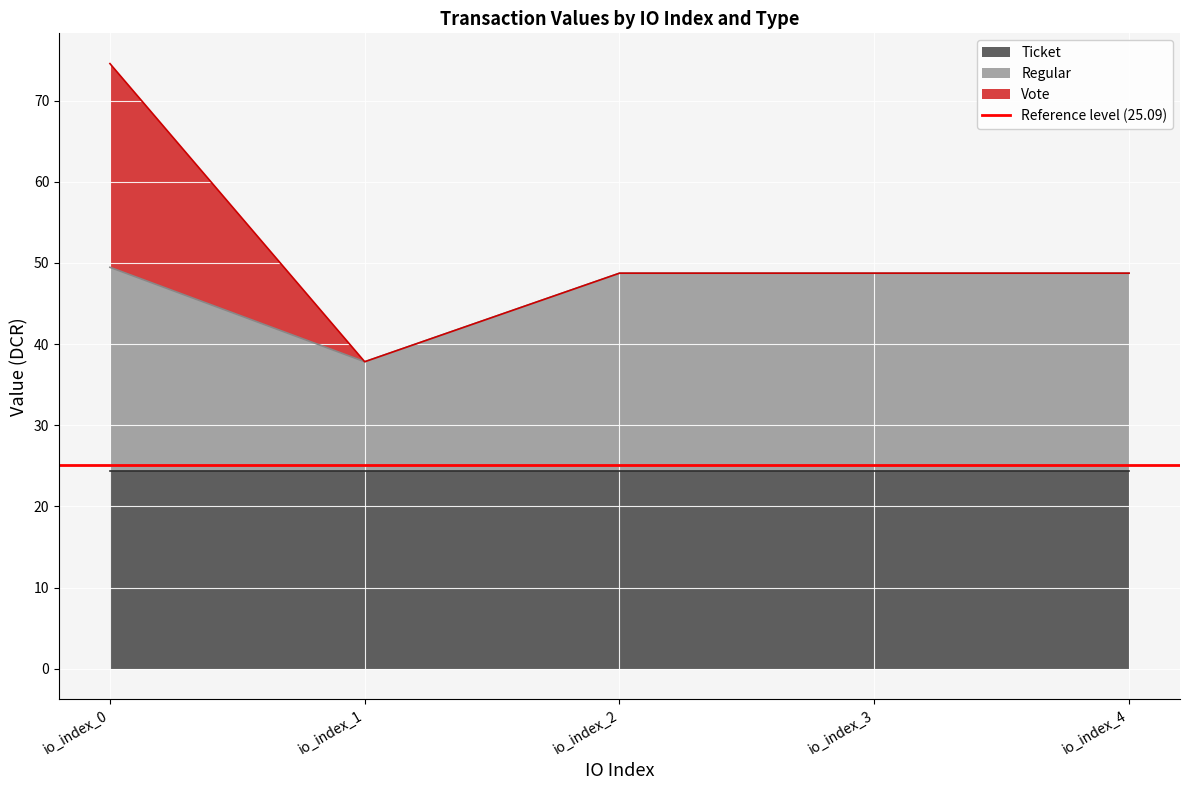

Between io_index_1 and io_index_4, which is larger?

io_index_1